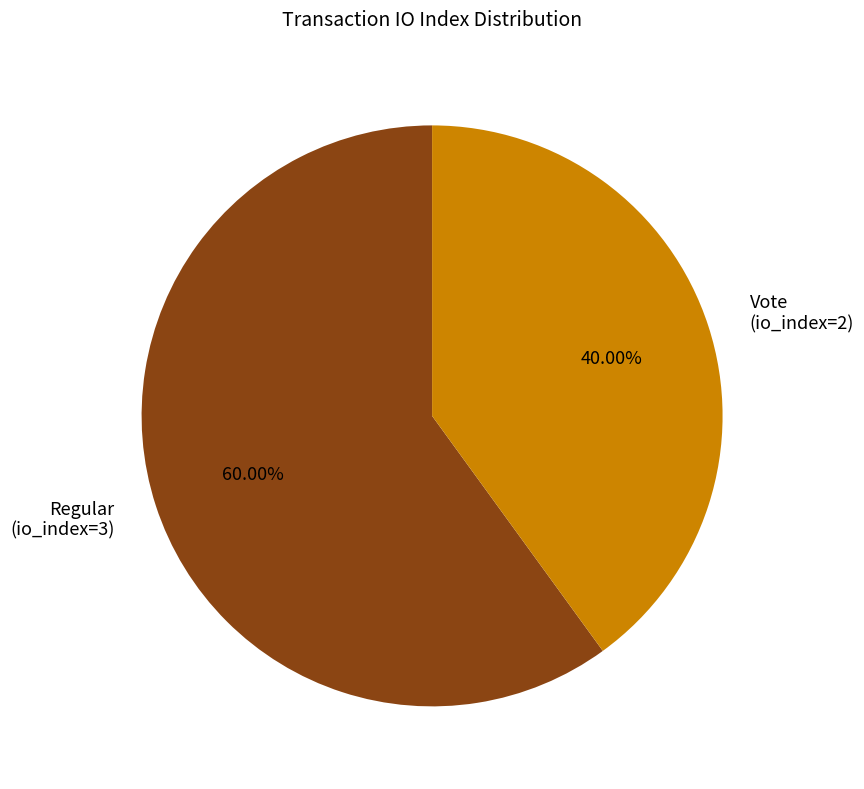

Is Regular (io_index=3) the majority of the pie?

Yes